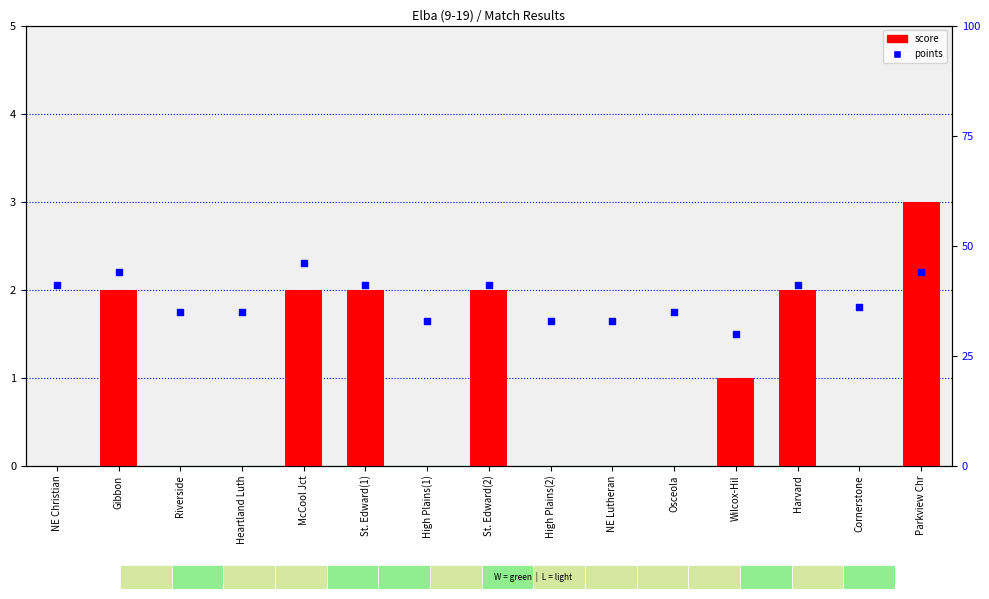

Is the value of points at NE Lutheran greater than the value of score at Wilcox-Hil?

Yes